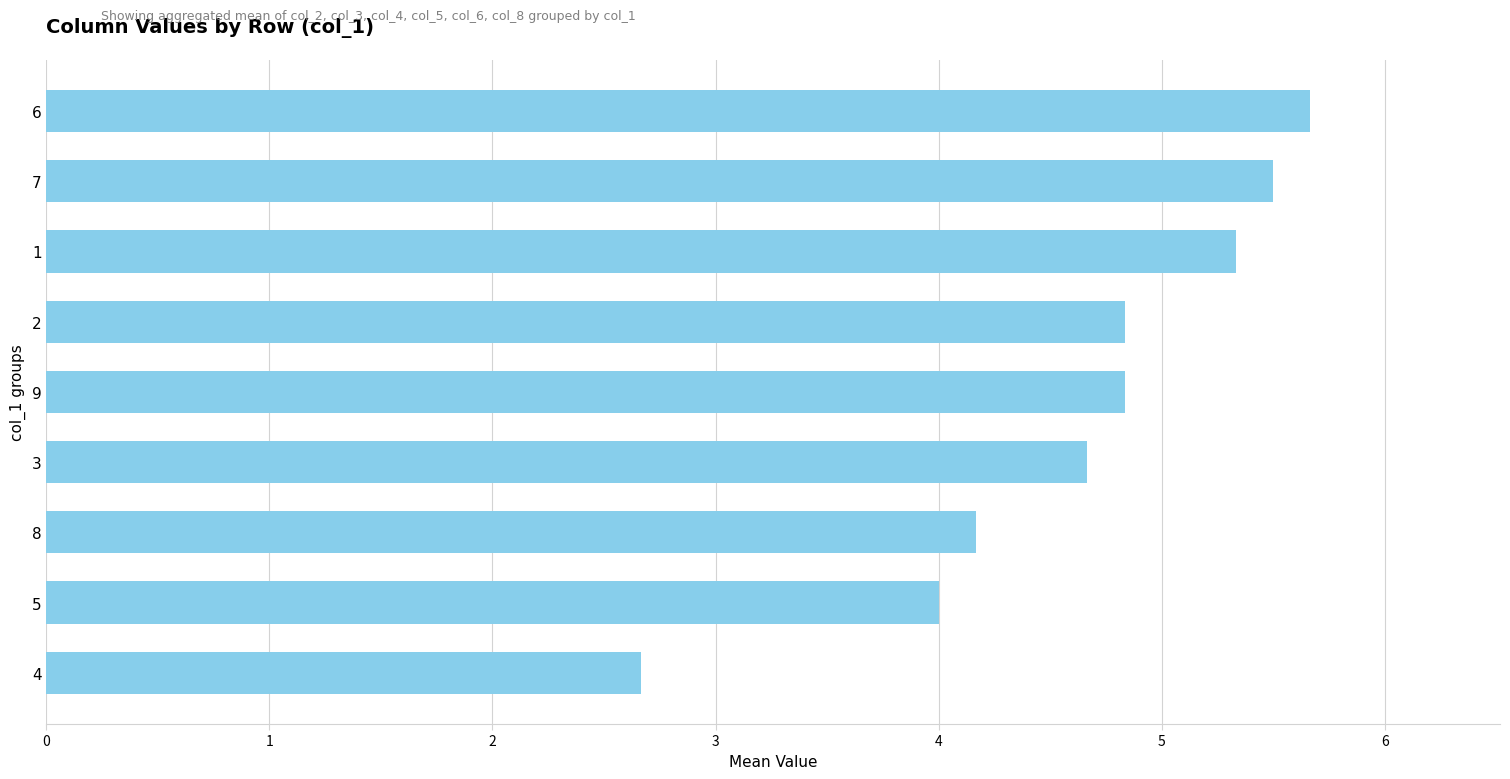

Between 4 and 1, which is larger?

1